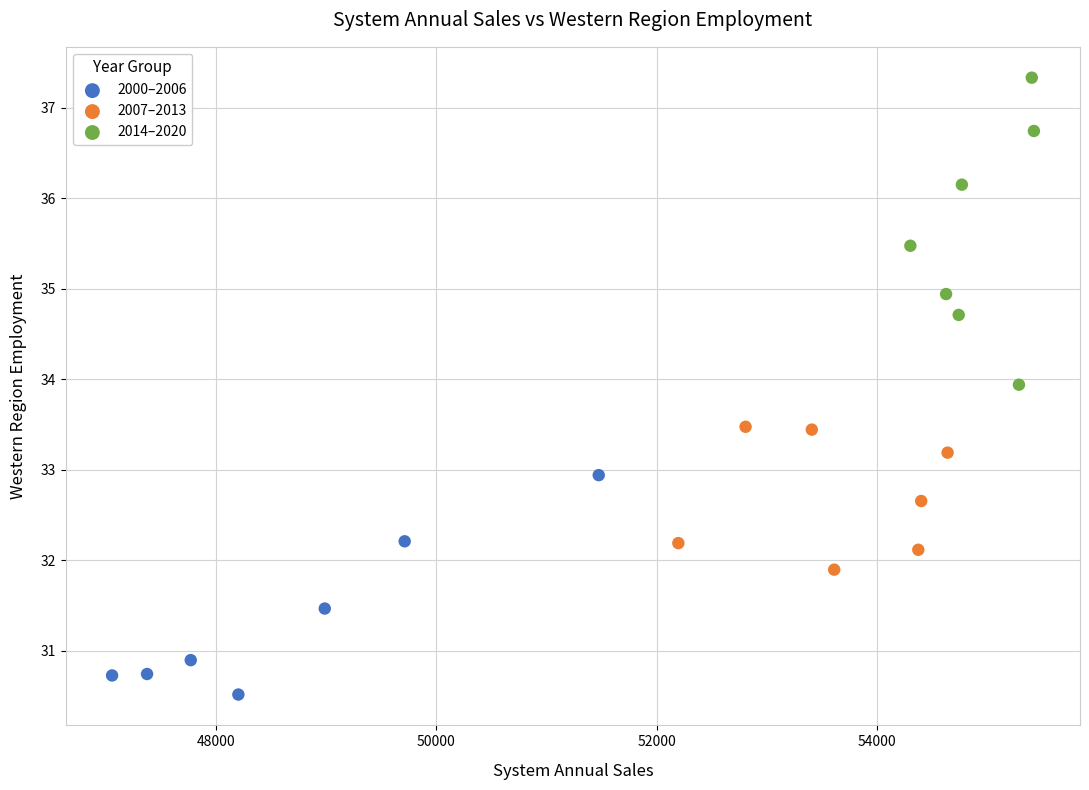

Which series reaches the minimum Y coordinate?

2000–2006